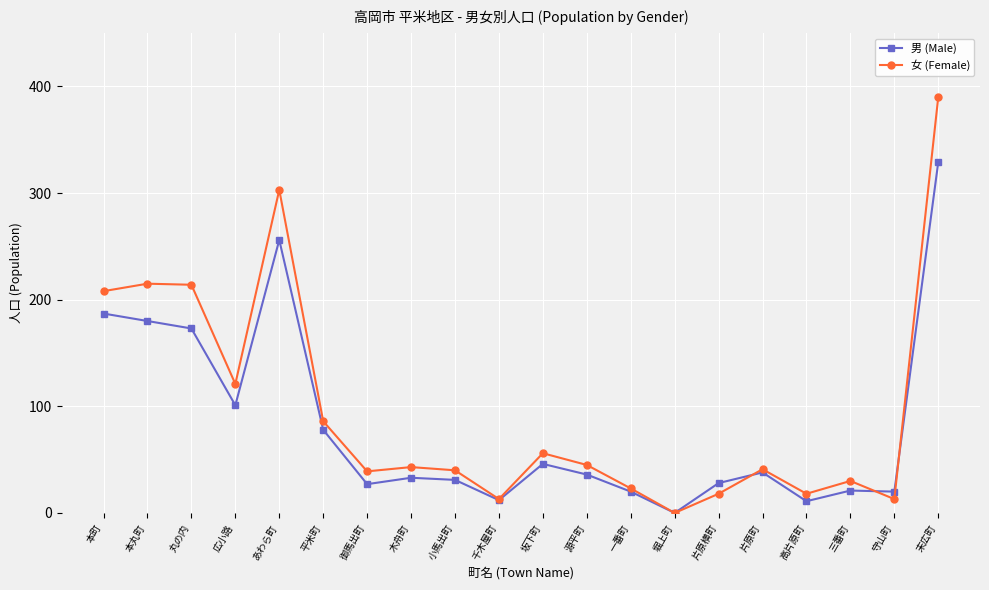

In 男 (Male), how many points are higher than both neighbors (excluding endpoints)?

5